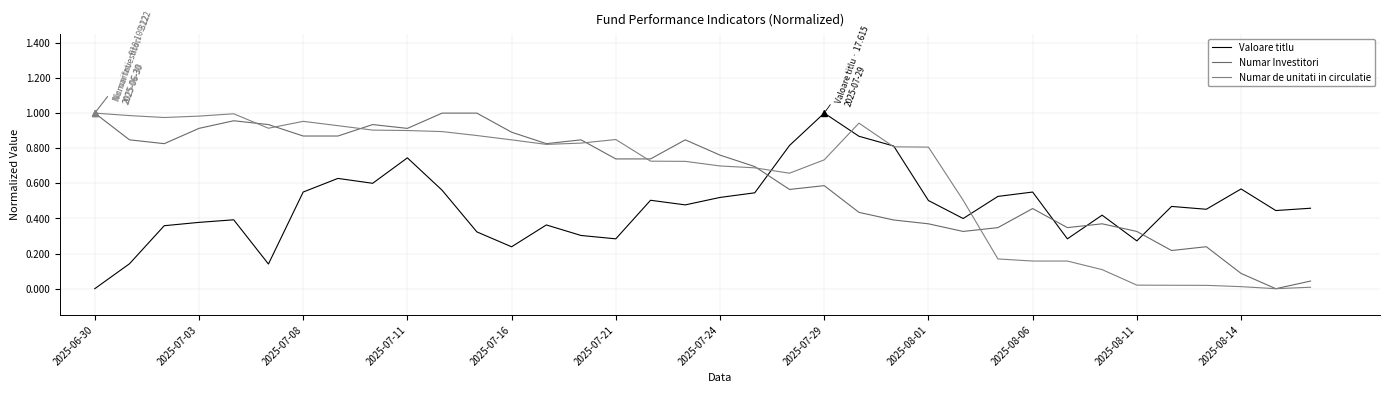

Reading left to right, what are all the values shown in this chart?

Valoare titlu: 0.0	0.1	0.4	0.4	0.4	0.1	0.6	0.6	0.6	0.7	0.6	0.3	0.2	0.4	0.3	0.3	0.5	0.5	0.5	0.5	0.8	1.0	0.9	0.8	0.5	0.4	0.5	0.6	0.3	0.4	0.3	0.5	0.5	0.6	0.4	0.5
Numar Investitori: 1.0	0.8	0.8	0.9	1.0	0.9	0.9	0.9	0.9	0.9	1.0	1.0	0.9	0.8	0.8	0.7	0.7	0.8	0.8	0.7	0.6	0.6	0.4	0.4	0.4	0.3	0.3	0.5	0.3	0.4	0.3	0.2	0.2	0.1	0.0	0.0
Numar de unitati in circulatie: 1.0	1.0	1.0	1.0	1.0	0.9	1.0	0.9	0.9	0.9	0.9	0.9	0.8	0.8	0.8	0.8	0.7	0.7	0.7	0.7	0.7	0.7	0.9	0.8	0.8	0.5	0.2	0.2	0.2	0.1	0.0	0.0	0.0	0.0	0.0	0.0